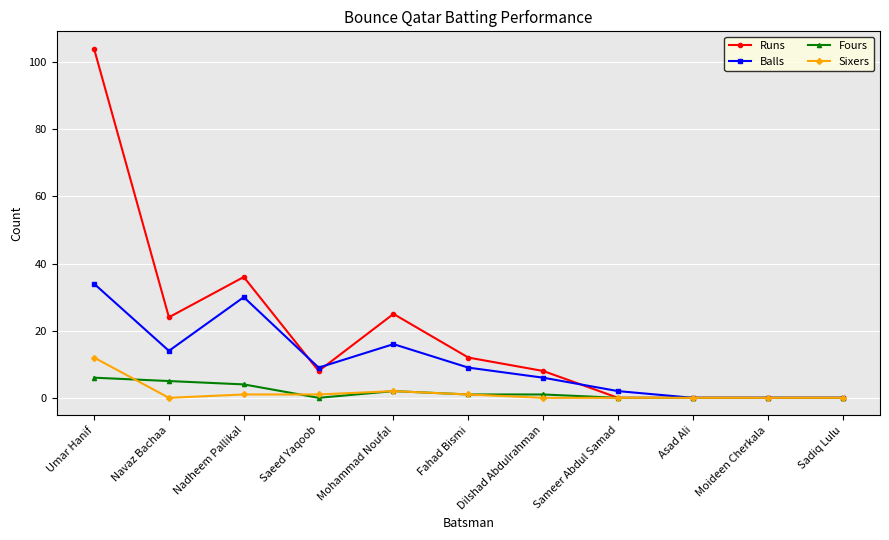

At which category is the sum across all series the highest?

Umar Hanif